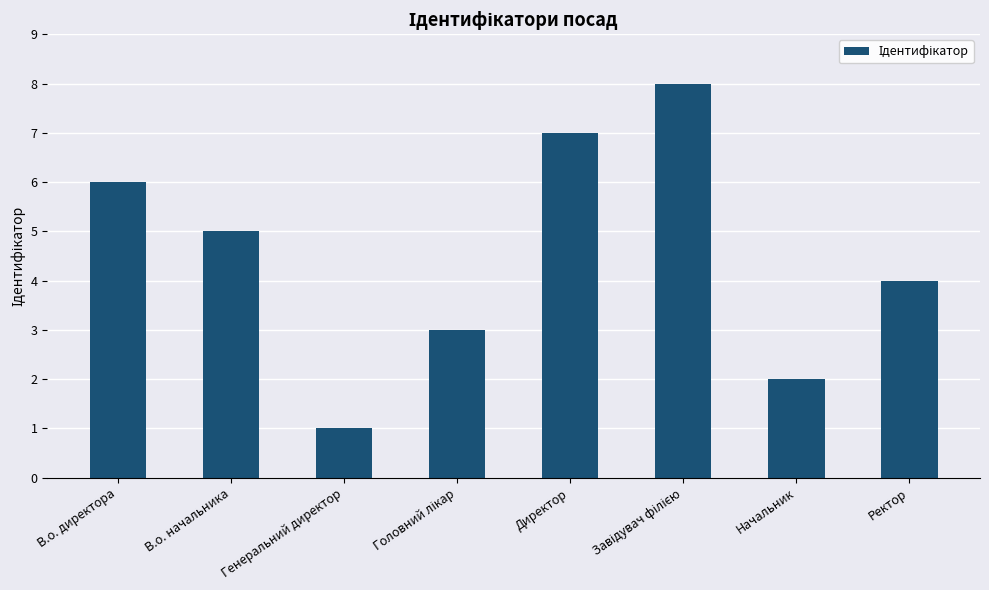

Count the values in the range 3 to 7.

5